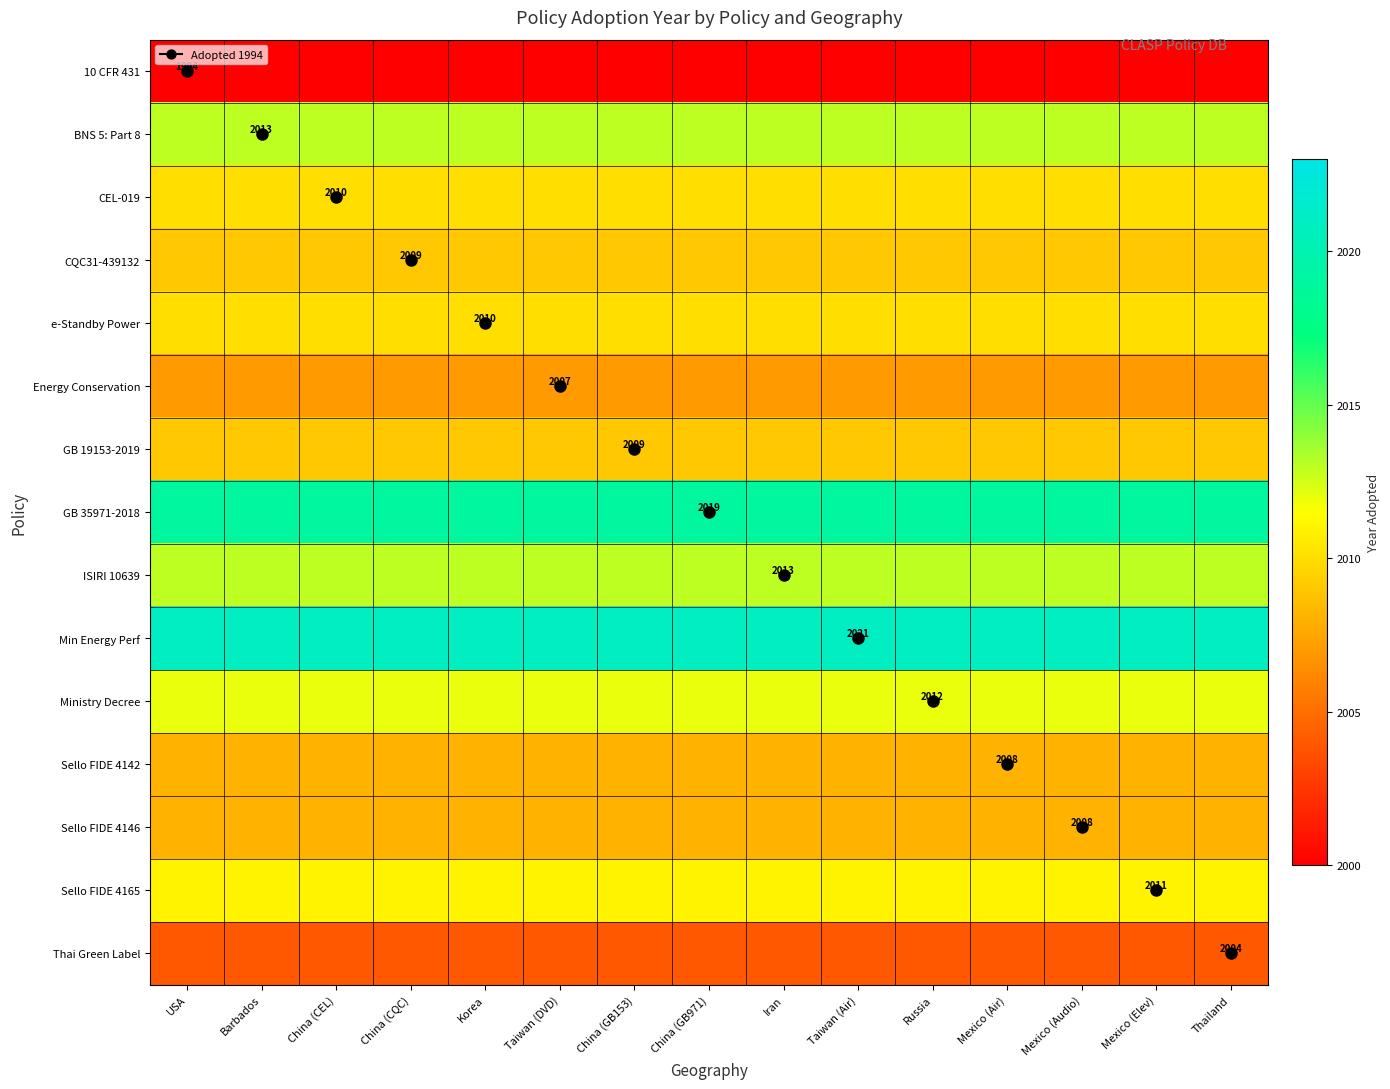

Rank the series by their maximum value, from lowest to highest.

10 CFR 431, Thai Green Label, Energy Conservation, Sello FIDE 4142, Sello FIDE 4146, CQC31-439132, GB 19153-2019, CEL-019, e-Standby Power, Sello FIDE 4165, Ministry Decree, BNS 5: Part 8, ISIRI 10639, GB 35971-2018, Min Energy Perf